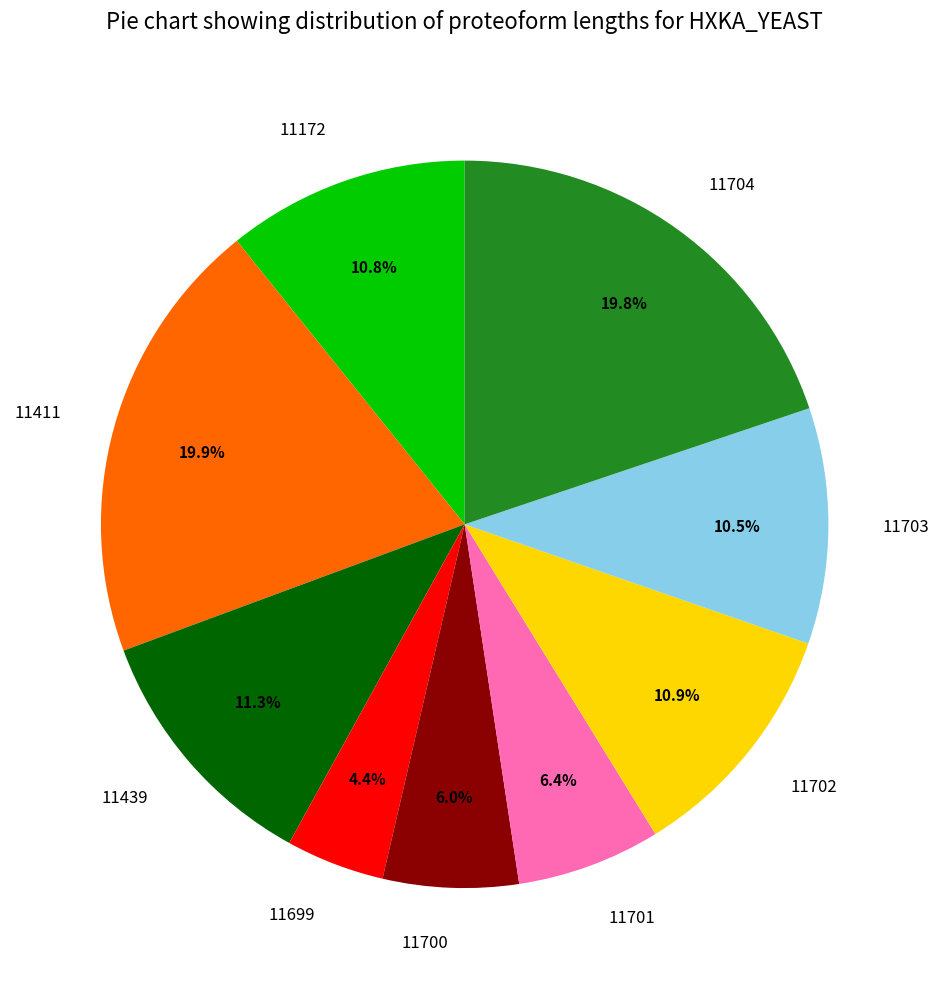

What is the ratio of the value at 11700 to the value at 11699?

1.4